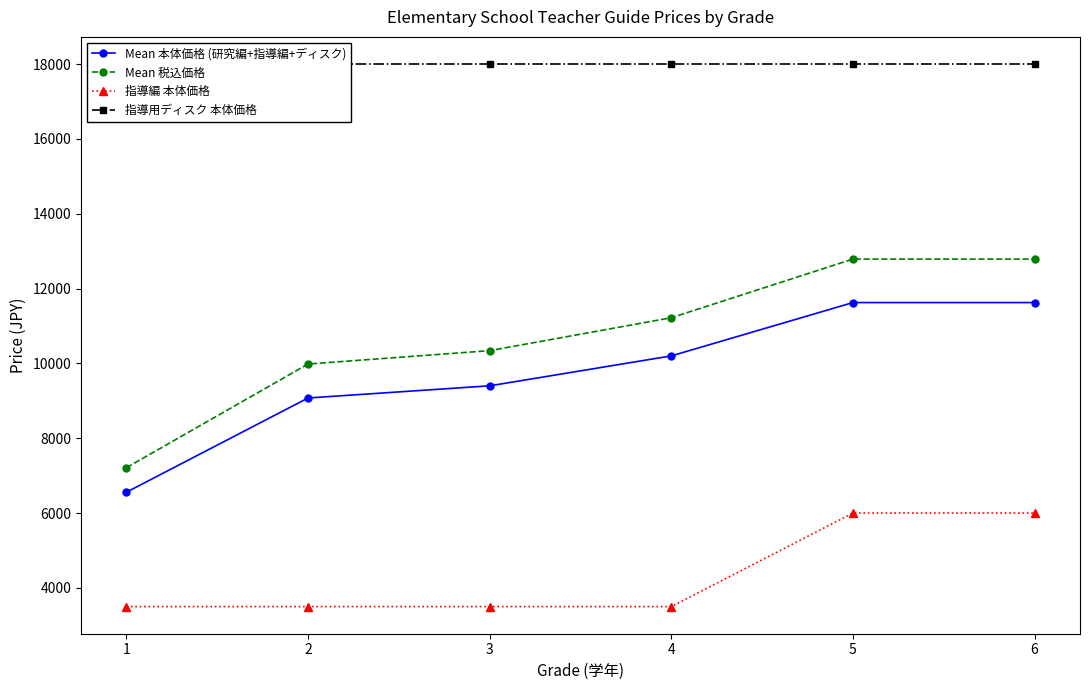

Which category has the lowest value across all series?

1